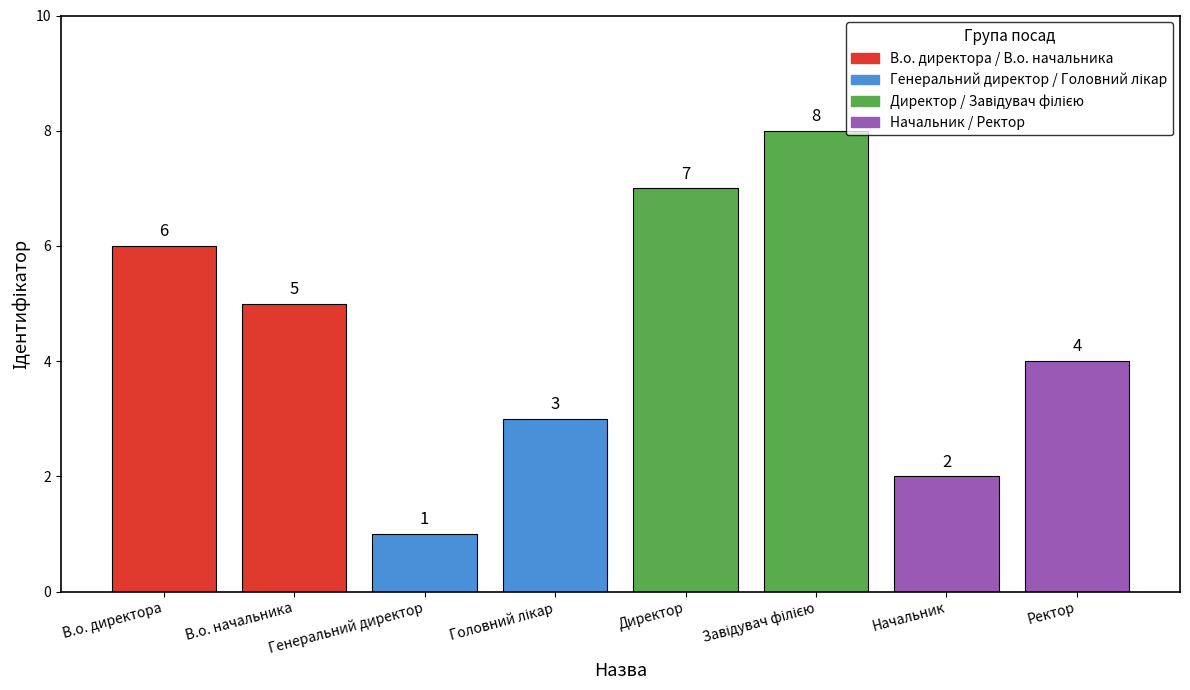

What is the minimum value shown in the chart?

1